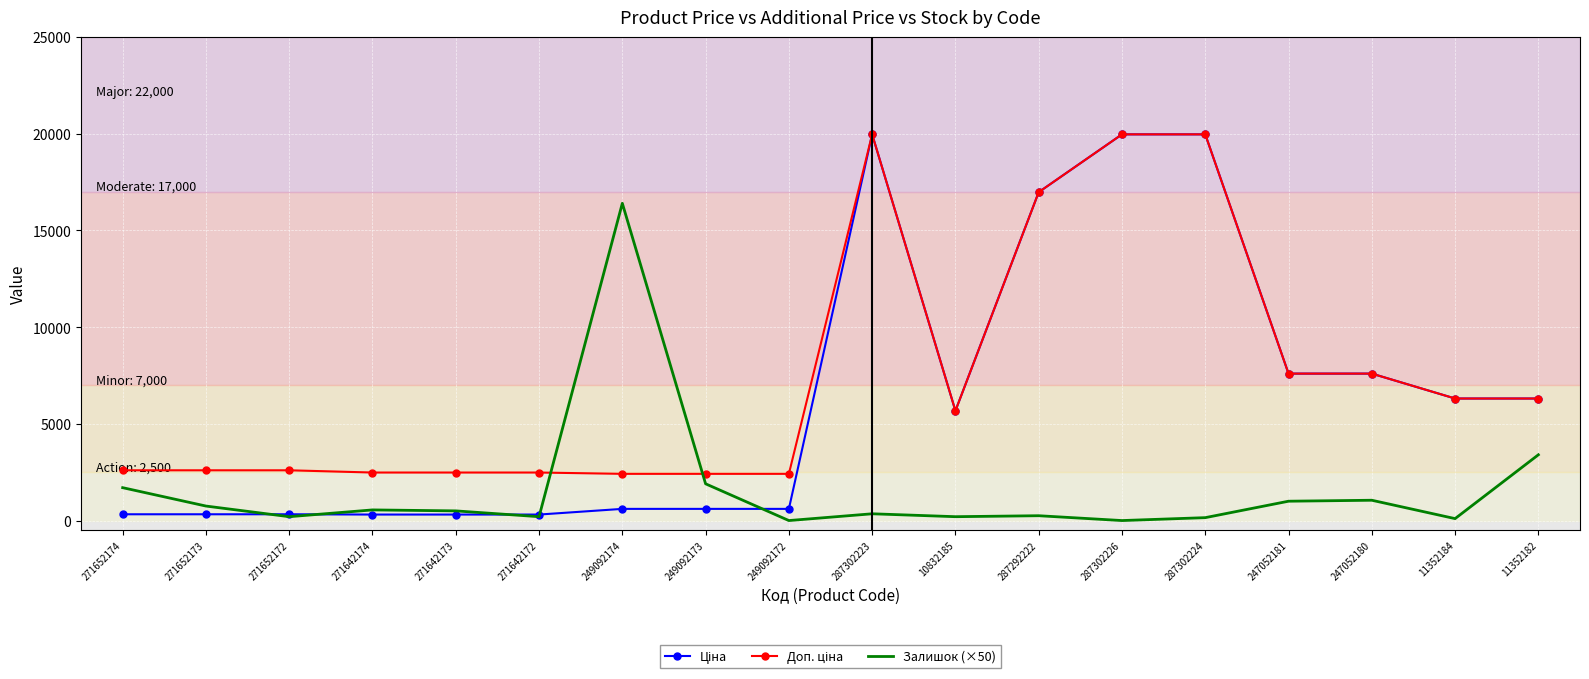

What is the total value across all series at 287302223?

40278.3